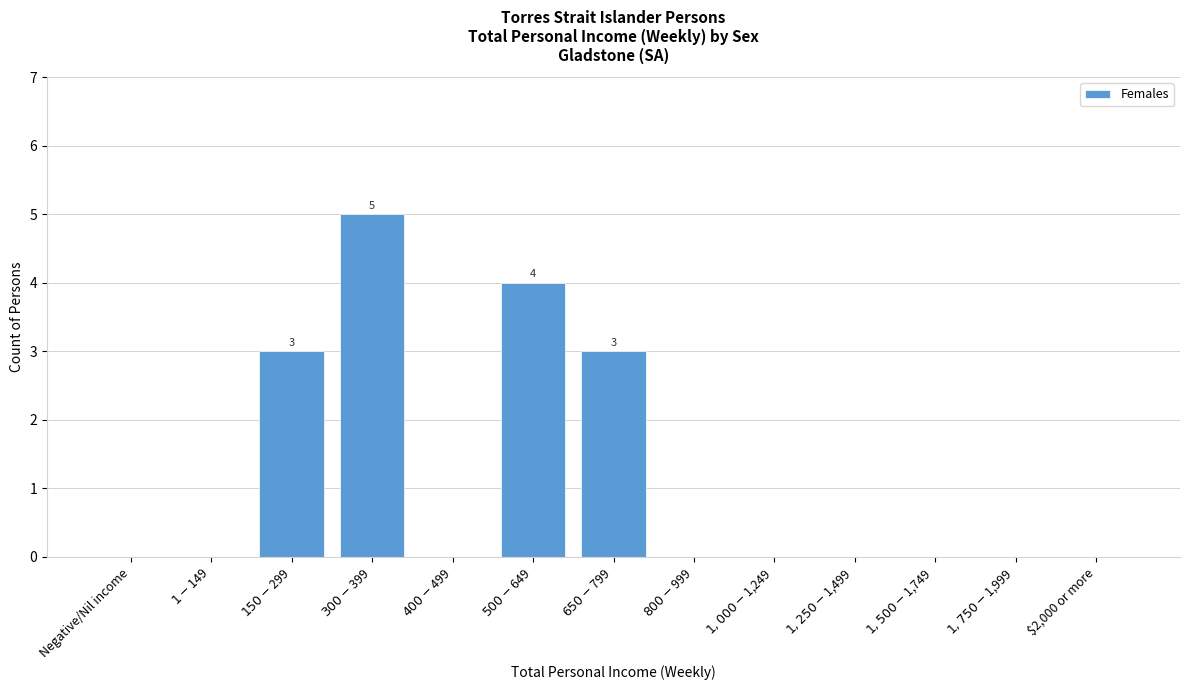

What is the sum of all values?

15